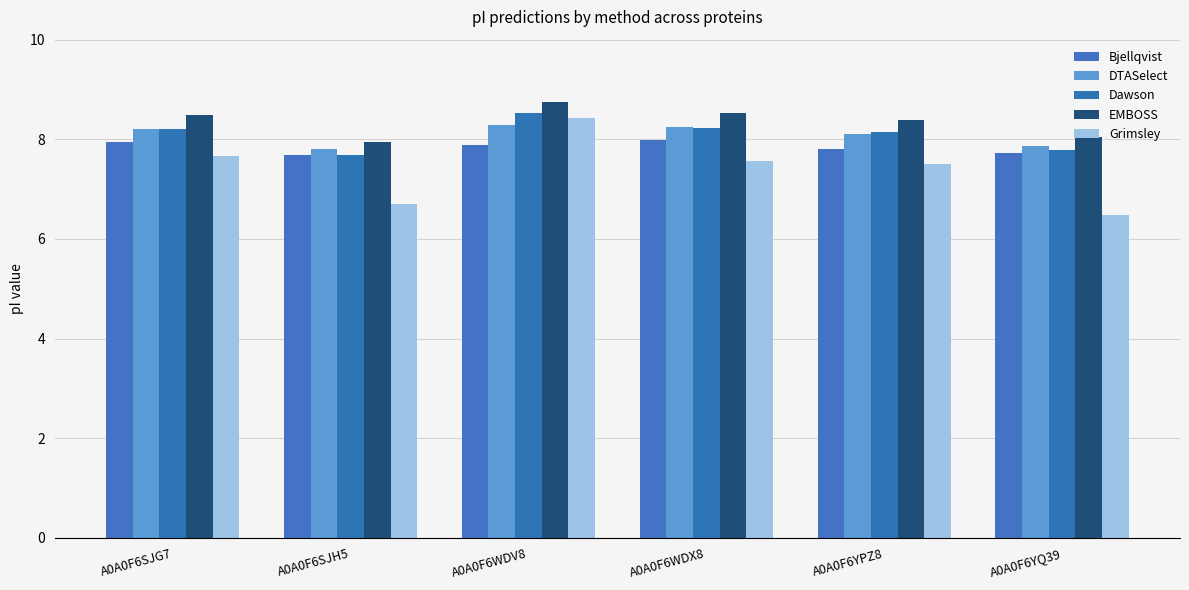

What is the label of the 6th bar from the left?

A0A0F6YQ39